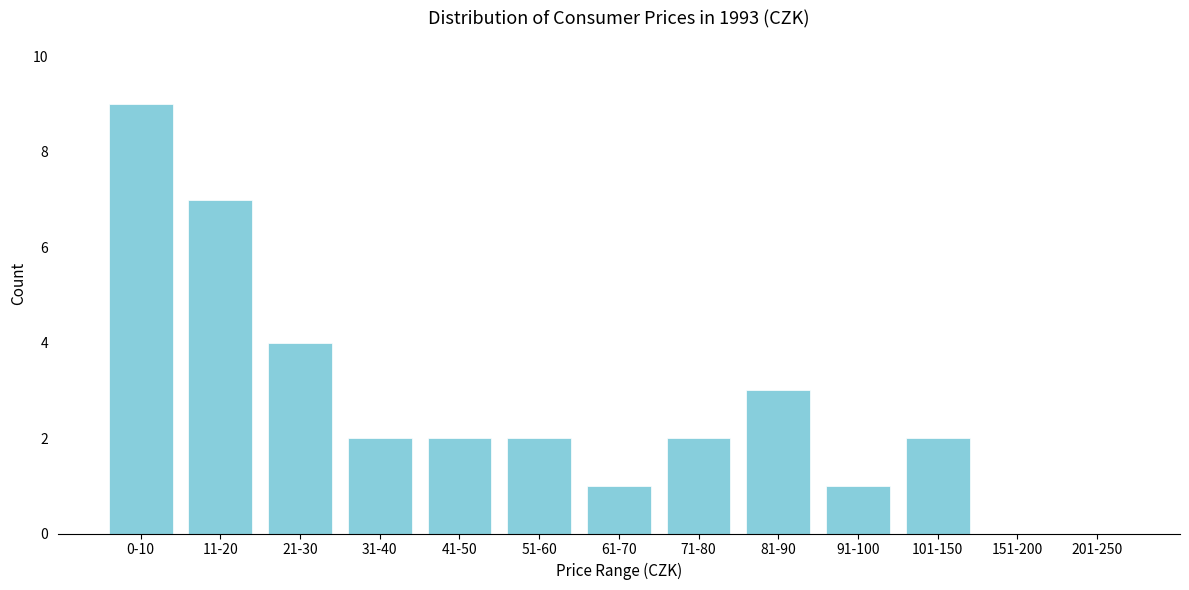

Reading left to right, transcribe all the data shown in this chart.

0-10=9	11-20=7	21-30=4	31-40=2	41-50=2	51-60=2	61-70=1	71-80=2	81-90=3	91-100=1	101-150=2	151-200=0	201-250=0